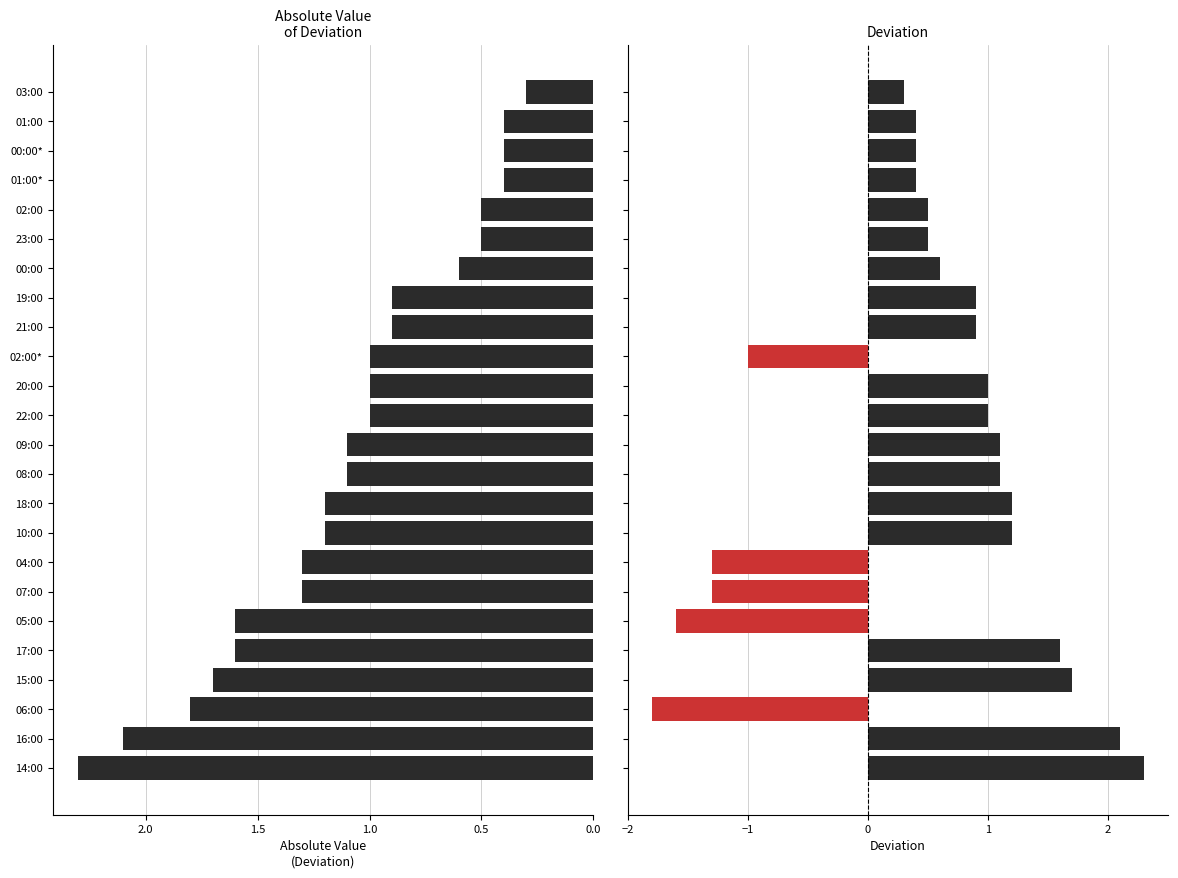

Reading right to left, extract all data points from this chart.

Absolute Deviation: 0.3	0.4	0.4	0.4	0.5	0.5	0.6	0.9	0.9	1.0	1.0	1.0	1.1	1.1	1.2	1.2	1.3	1.3	1.6	1.6	1.7	1.8	2.1	2.3
Deviation: 0.3	0.4	0.4	0.4	0.5	0.5	0.6	0.9	0.9	-1.0	1.0	1.0	1.1	1.1	1.2	1.2	-1.3	-1.3	-1.6	1.6	1.7	-1.8	2.1	2.3